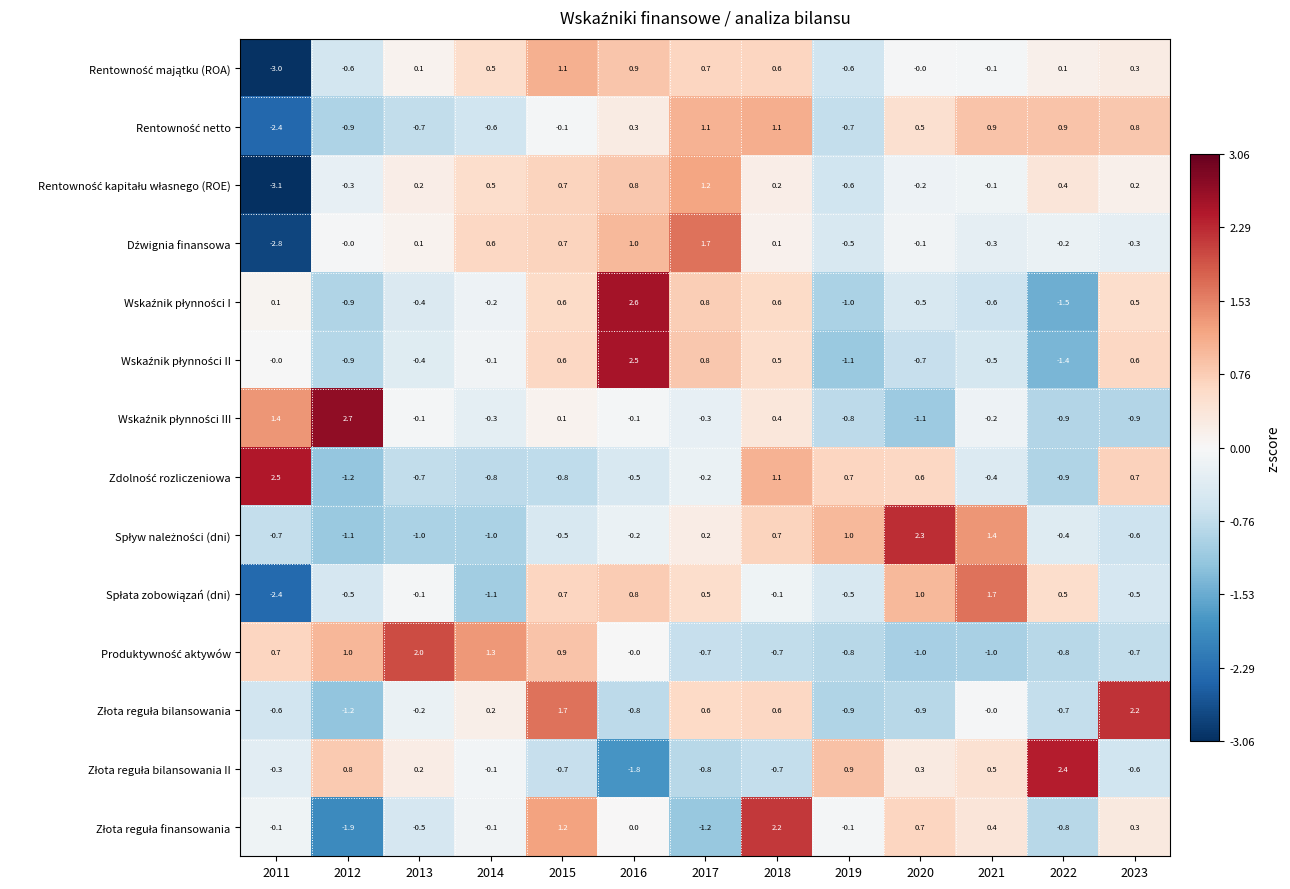

At which category is the sum across all series the highest?

2018